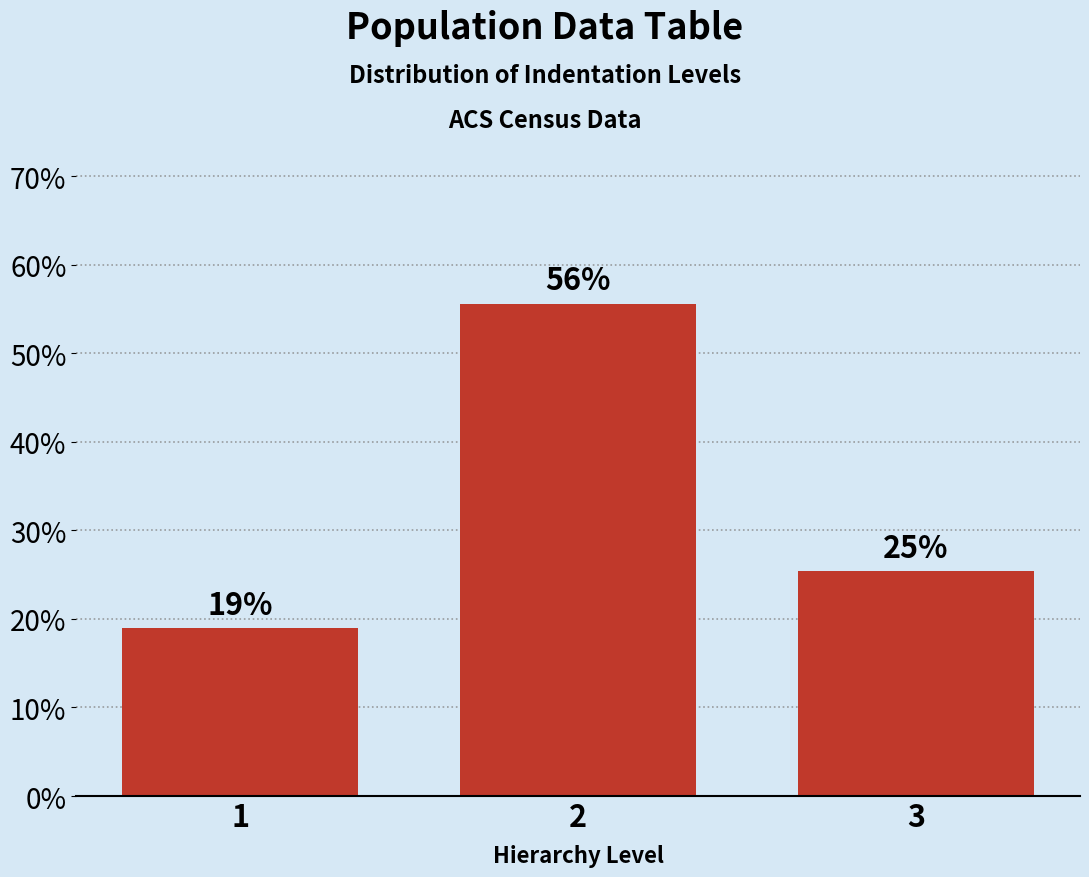

Are the bars horizontal?

No